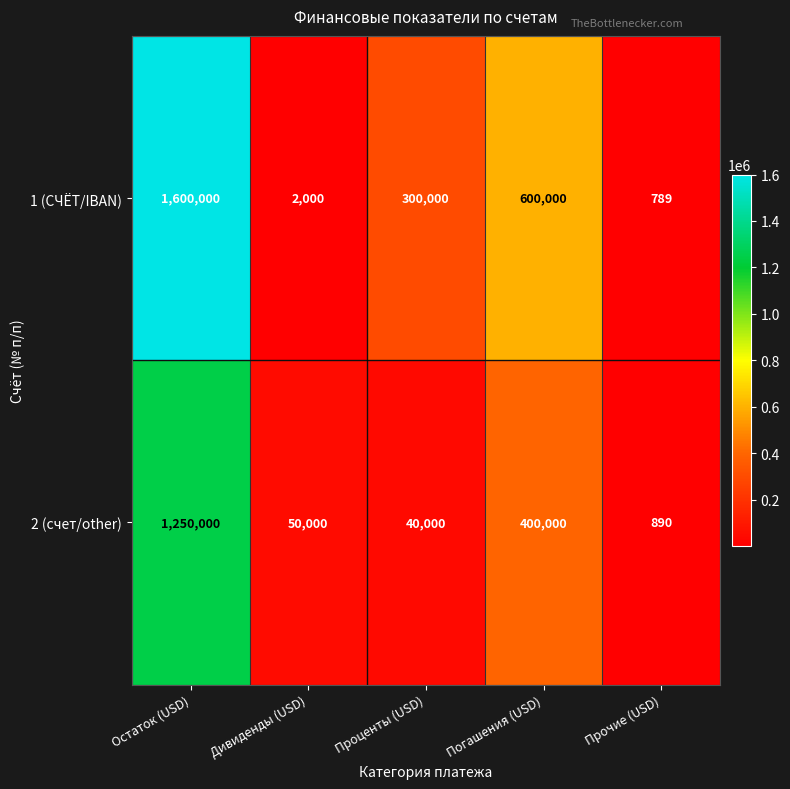

True or false: 1 (СЧЁТ/IBAN) has a value of 3143 at Дивиденды (USD).

False